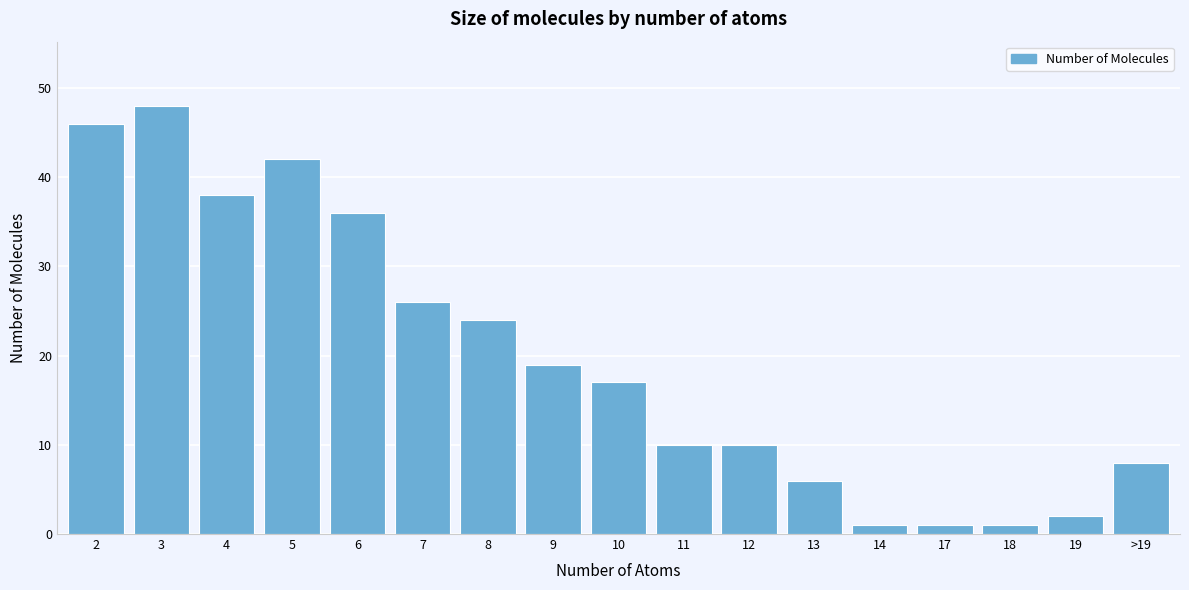

Reading left to right, extract all data points from this chart.

2=46	3=48	4=38	5=42	6=36	7=26	8=24	9=19	10=17	11=10	12=10	13=6	14=1	17=1	18=1	19=2	>19=8